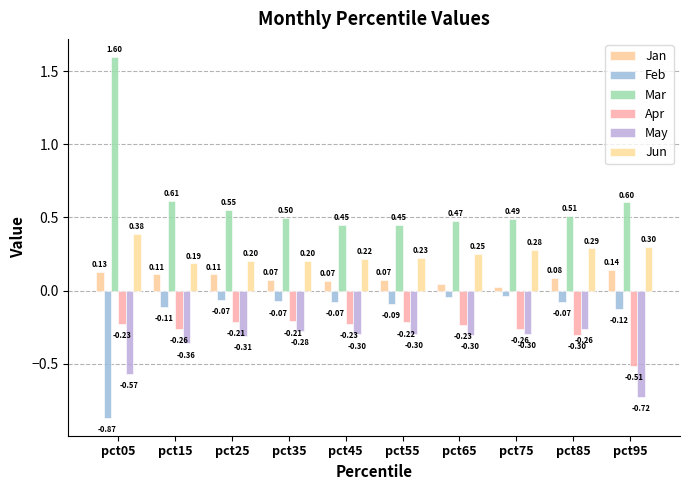

At which label is Feb closest to 0?

pct75